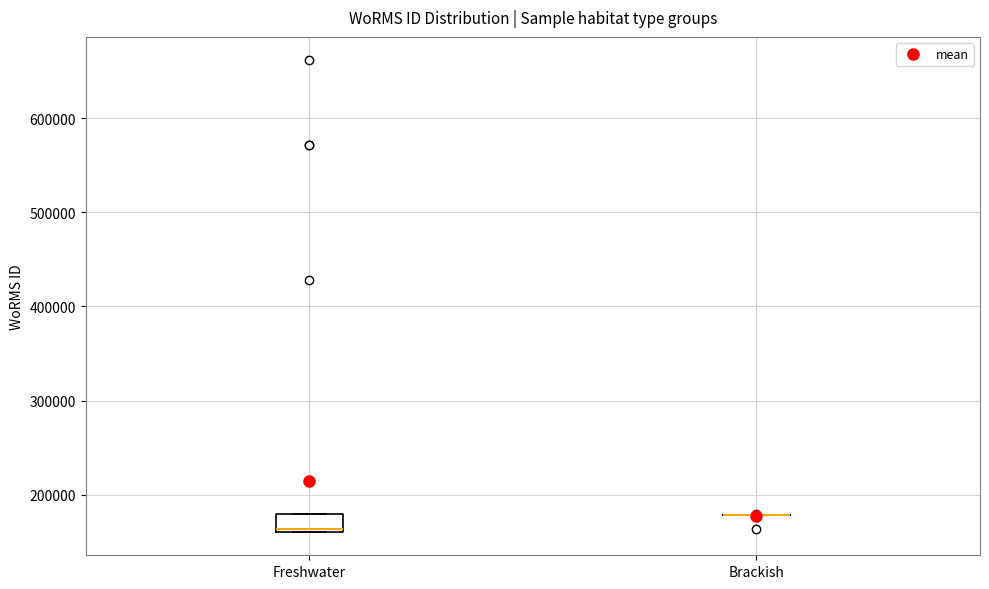

Where is the lower edge of the box for Freshwater on the y-axis? The values are not printed on the chart, so give them approximately, as read against the axis.

160000